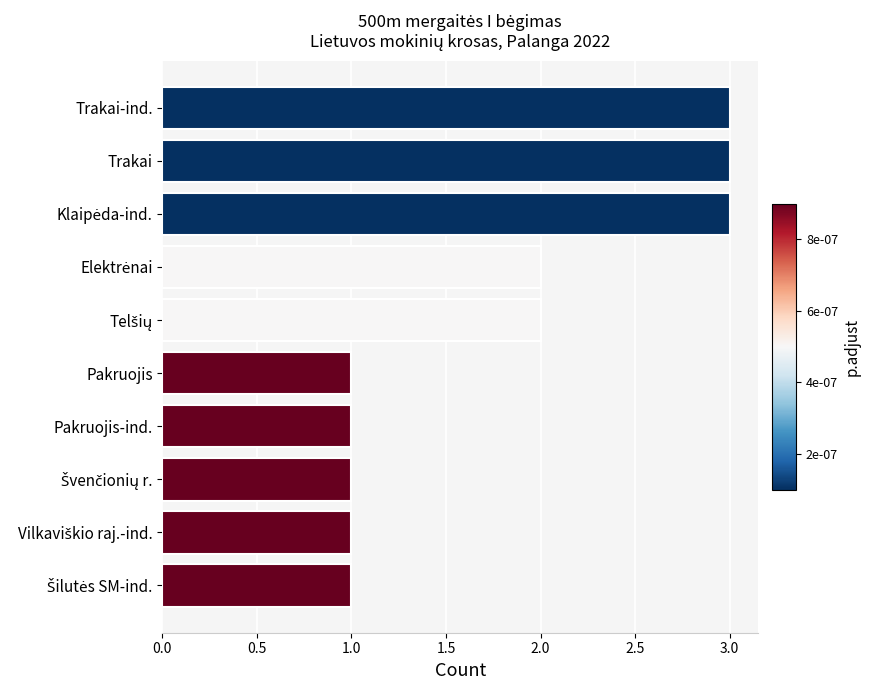

What is the label of the 2nd bar from the top?

Trakai